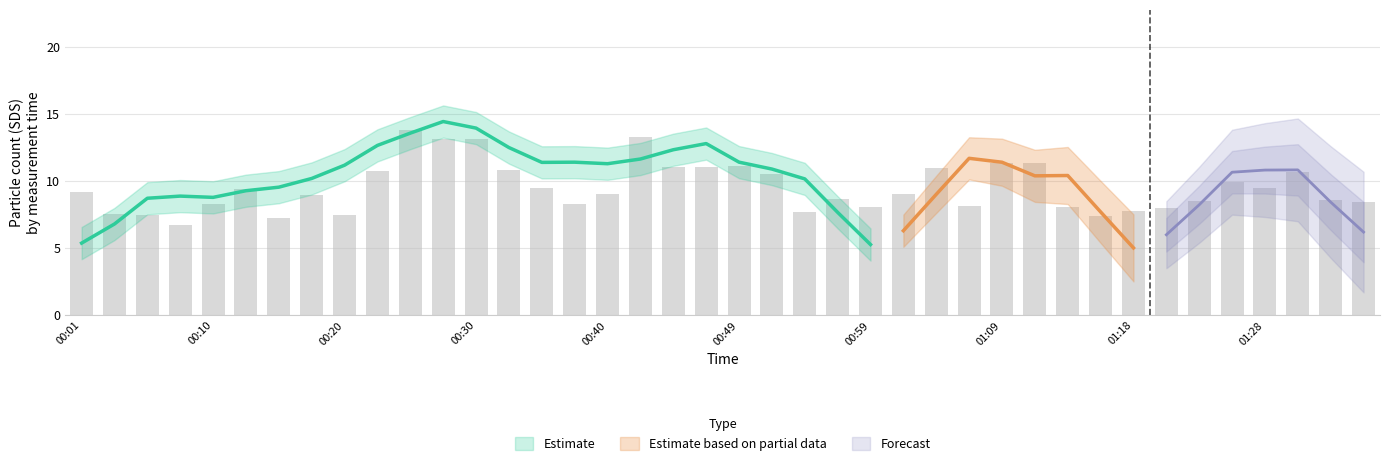

What is the value of the 6th bar from the left?

9.4